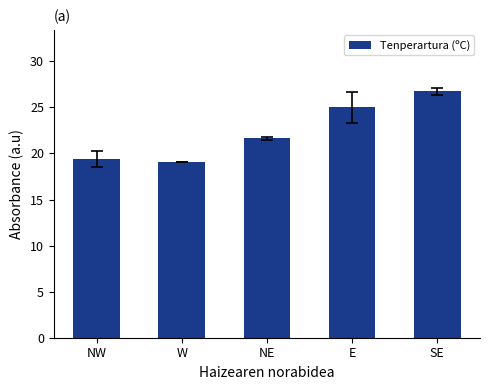

Rank the categories by value from highest to lowest.

SE, E, NE, NW, W